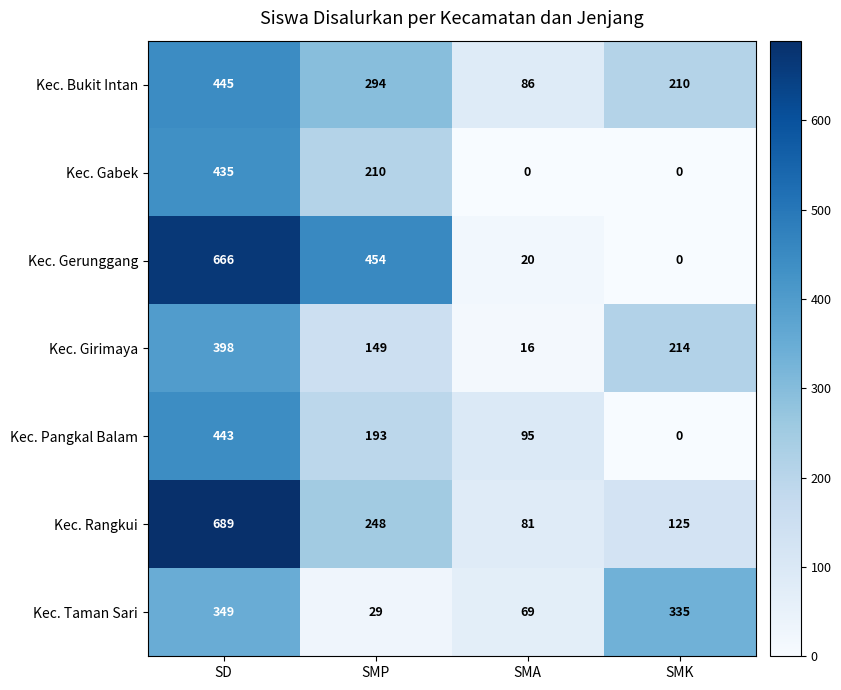

At which label does Kec. Girimaya reach its minimum?

SMA